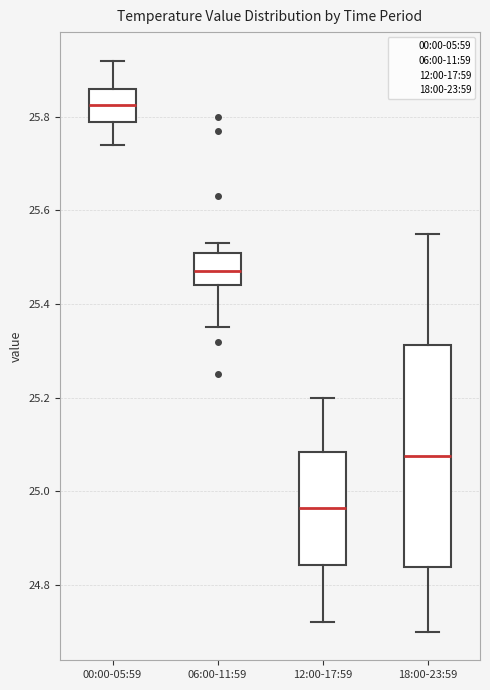

Reading left to right, read every box against the y-axis: the position of its median line, the range the box covers, and the ends of its whiskers. The values are not printed on the chart, so give them approximately, as read against the axis.

00:00-05:59: median 25.82, box 25.80 to 25.86, whiskers 25.74 to 25.92
06:00-11:59: median 25.48, box 25.44 to 25.52, whiskers 25.36 to 25.54
12:00-17:59: median 24.96, box 24.84 to 25.08, whiskers 24.72 to 25.20
18:00-23:59: median 25.08, box 24.84 to 25.32, whiskers 24.70 to 25.56